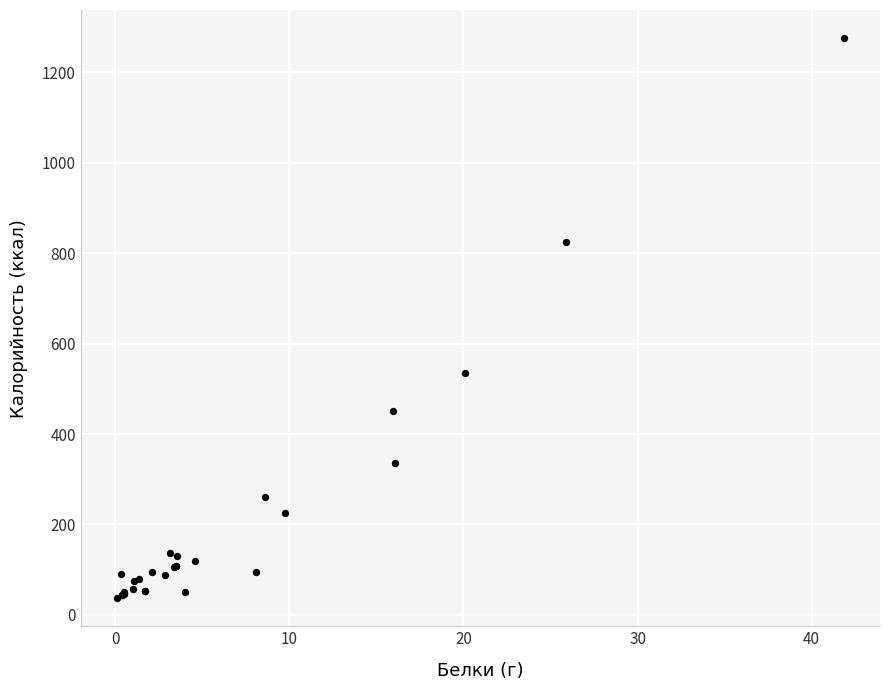

What Y value in the scatter plot is closest to 656?

534.8